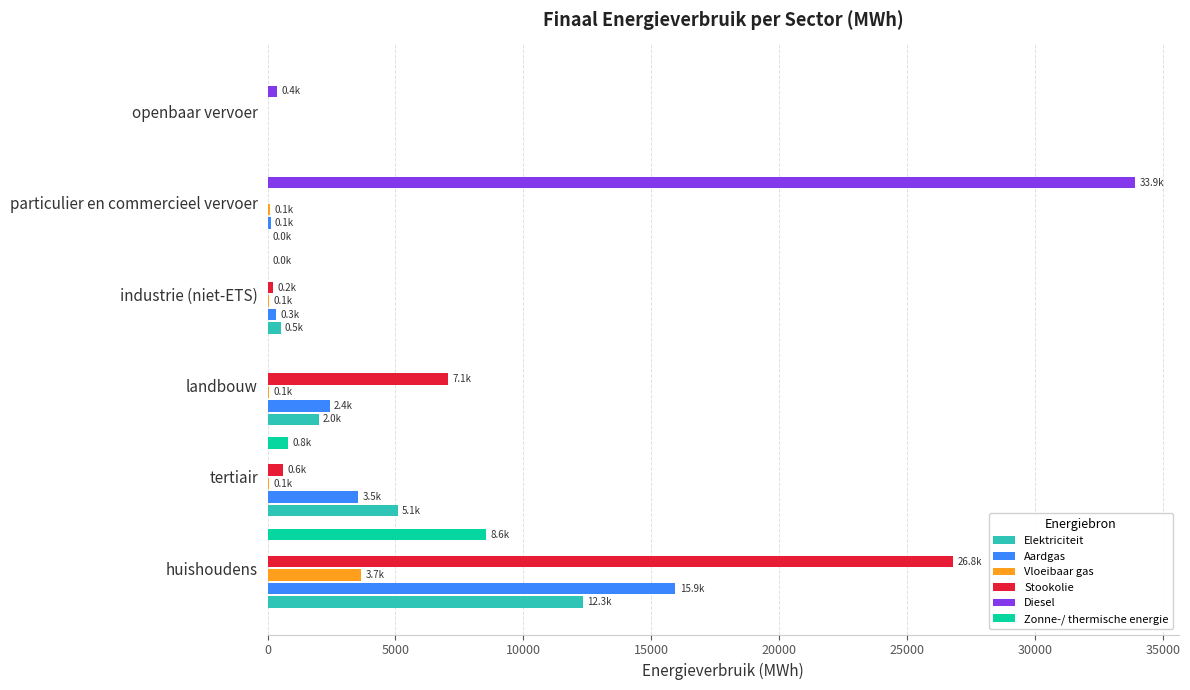

The value of Stookolie at landbouw is 1687.9. True or false?

False